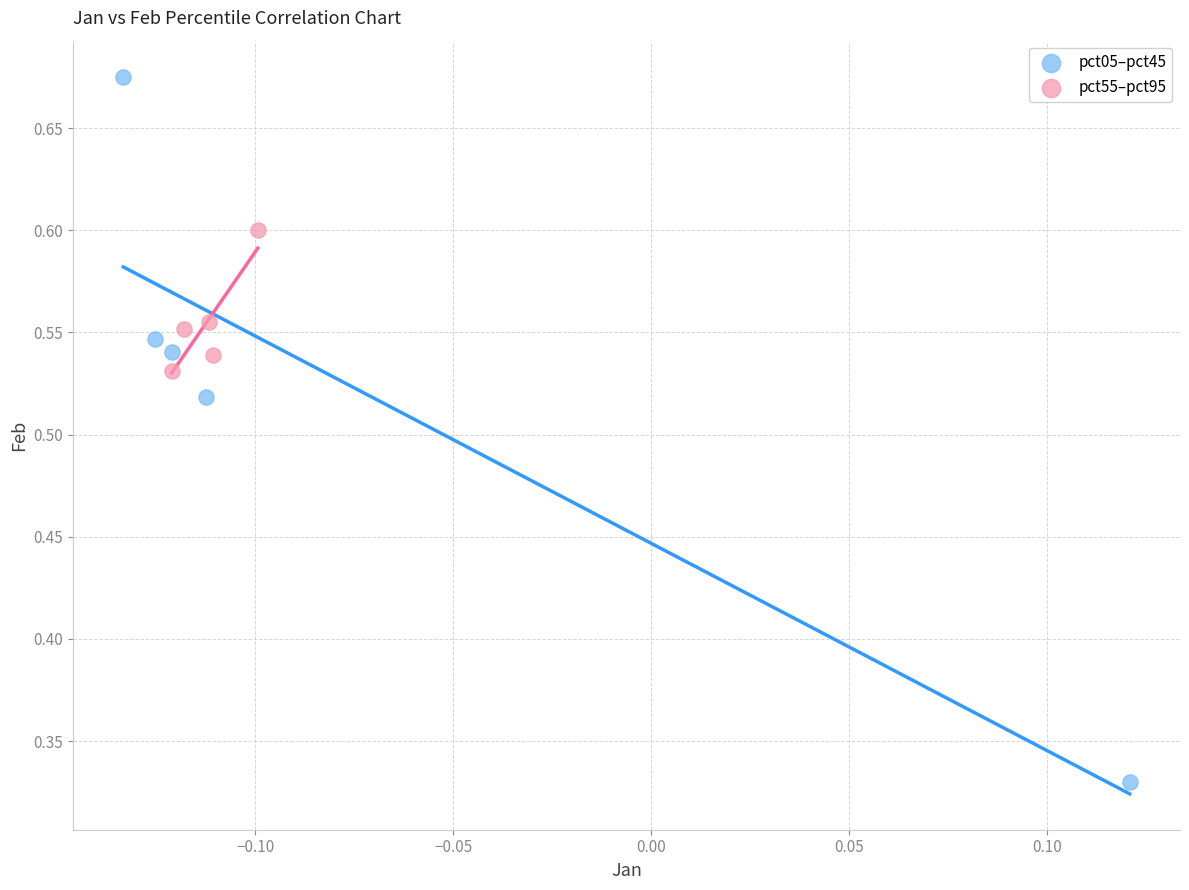

Which series contains the highest Y value?

pct05–pct45